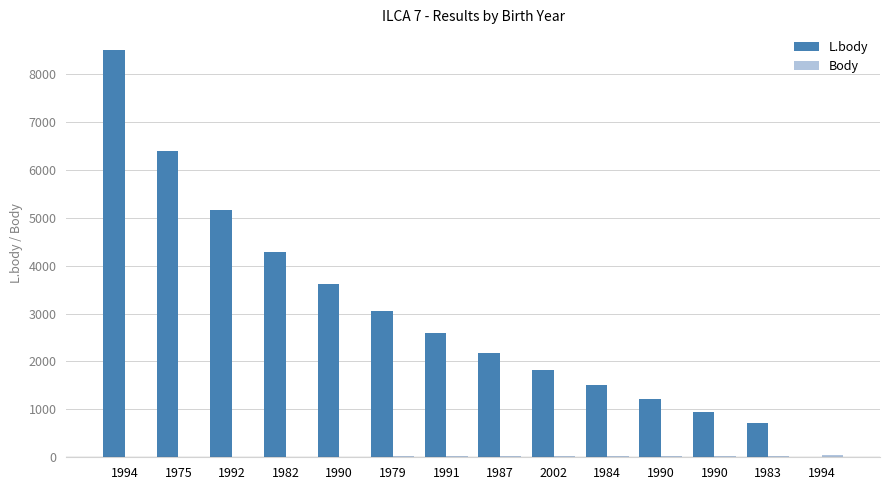

Reading left to right, transcribe all the data shown in this chart.

L.body: 1994=8505	1975=6397	1992=5165	1982=4290	1990=3612	1979=3058	1991=2589	1987=2183	2002=1825	1984=1505	1990=1215	1990=950	1983=707	1994=0
Body: 1994=5	1975=12	1992=14	1982=14	1990=15	1979=17	1991=22	1987=22	2002=25	1984=27	1990=32	1990=35	1983=35	1994=45